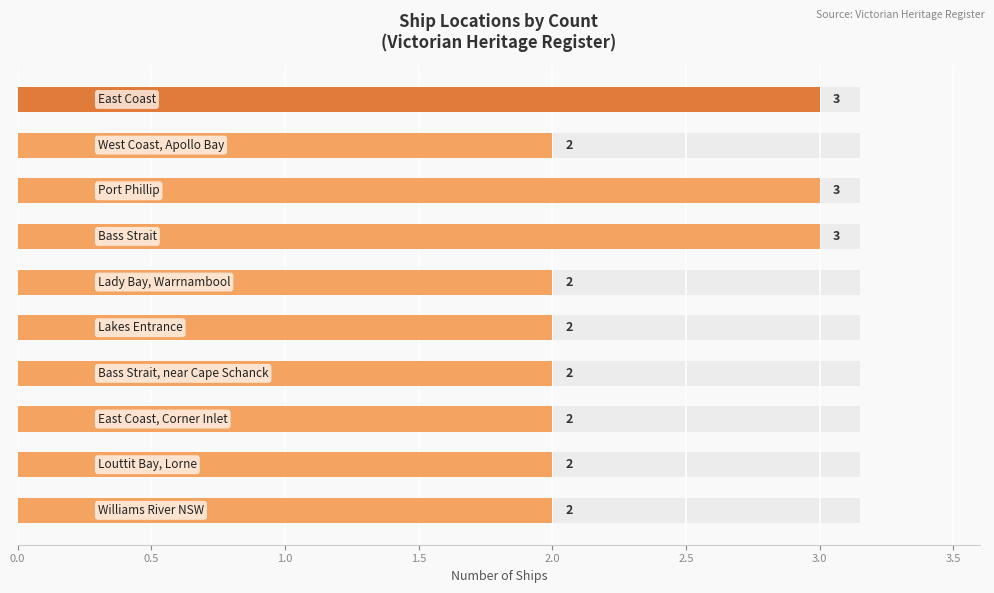

Is it true that the value at 2.0 is 1?

False